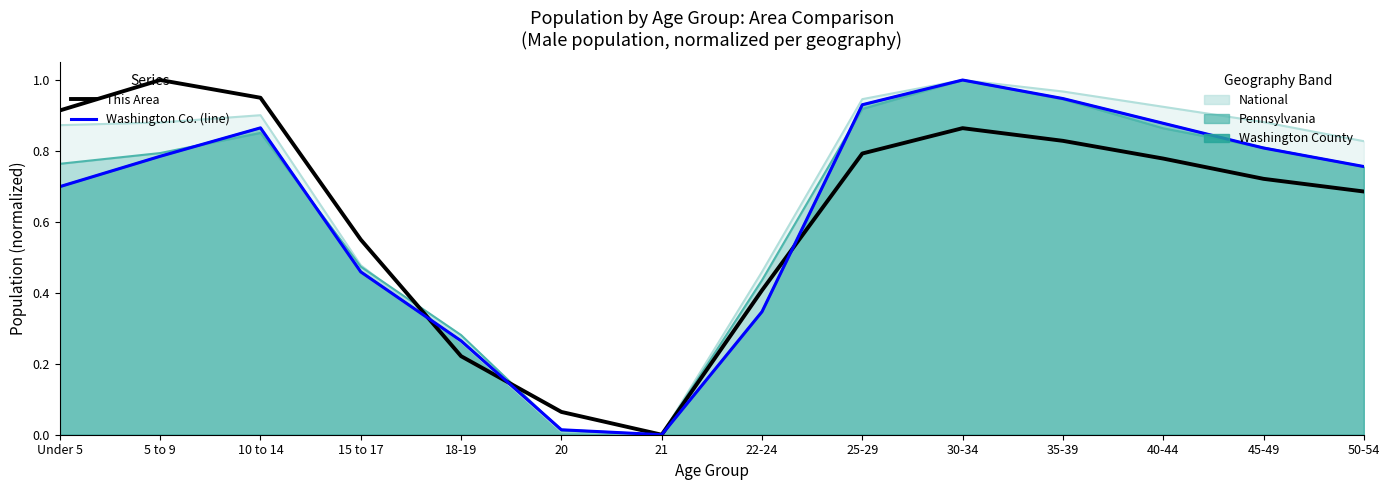

In This Area (normalized), how many points are lower than both neighbors (excluding endpoints)?

1